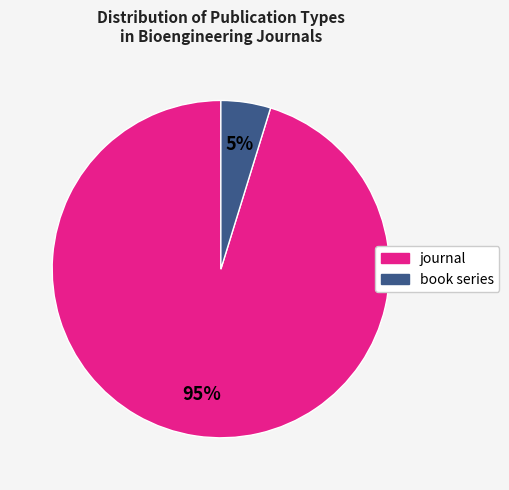

What is the majority slice?

journal